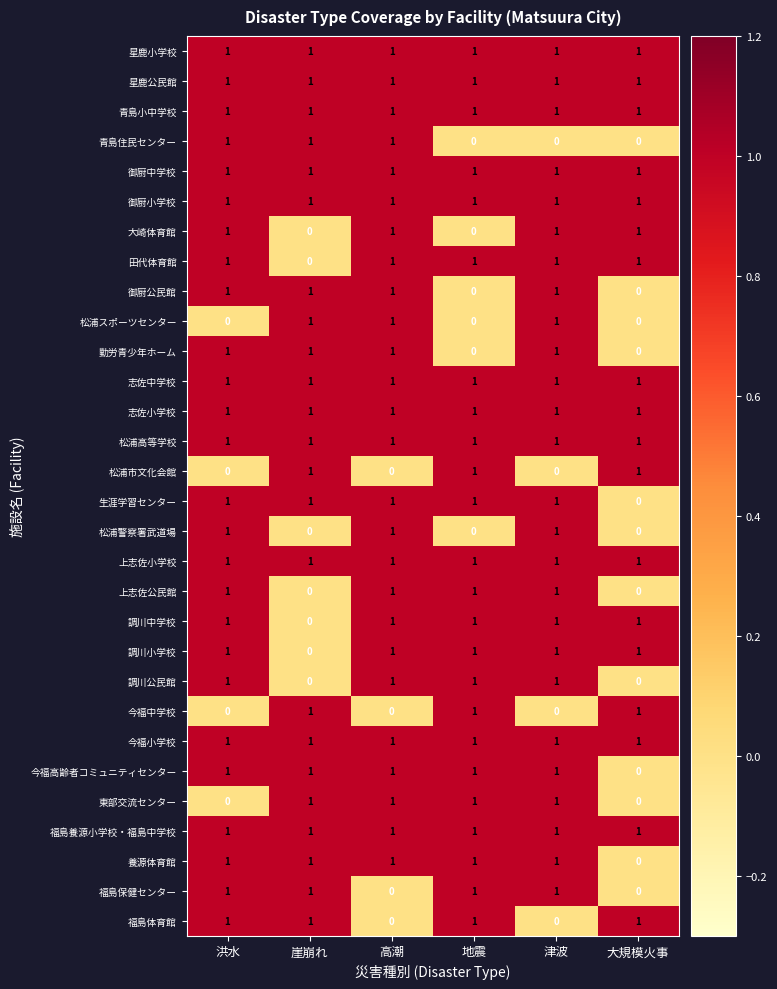

The value of 星鹿小学校 at 津波 is 1. True or false?

True